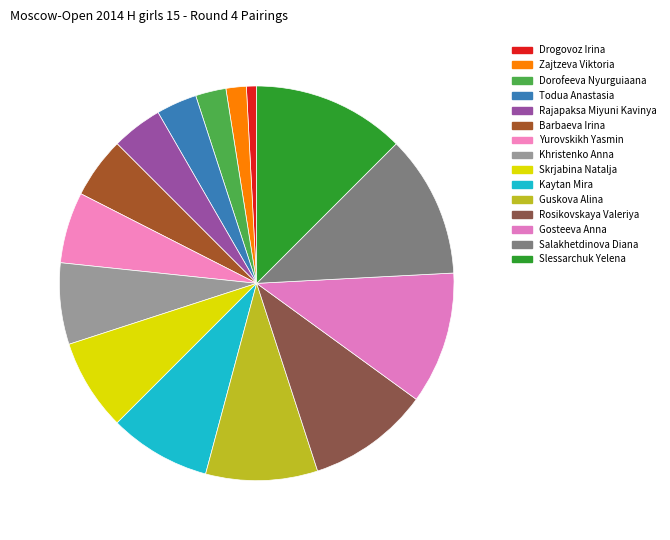

How many slices are in this pie chart?

15